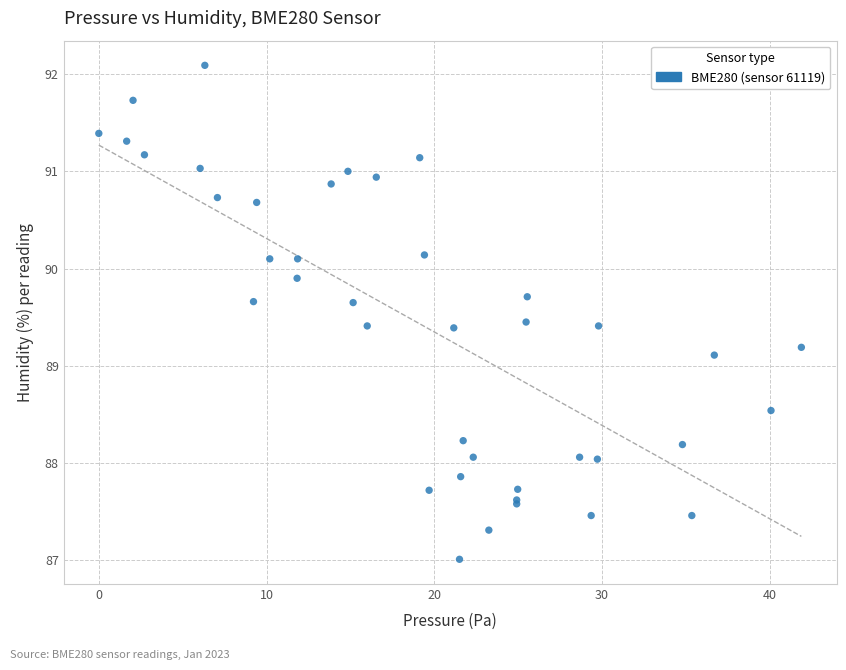

What Y value in the scatter plot is closest to 89?

89.1